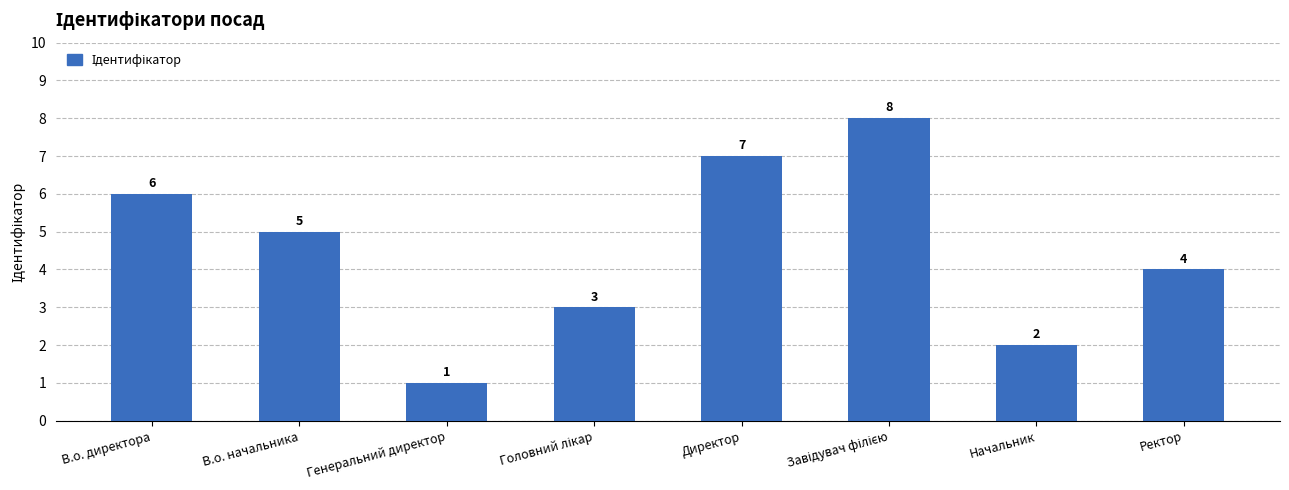

What value does the data have at В.о. директора?

6